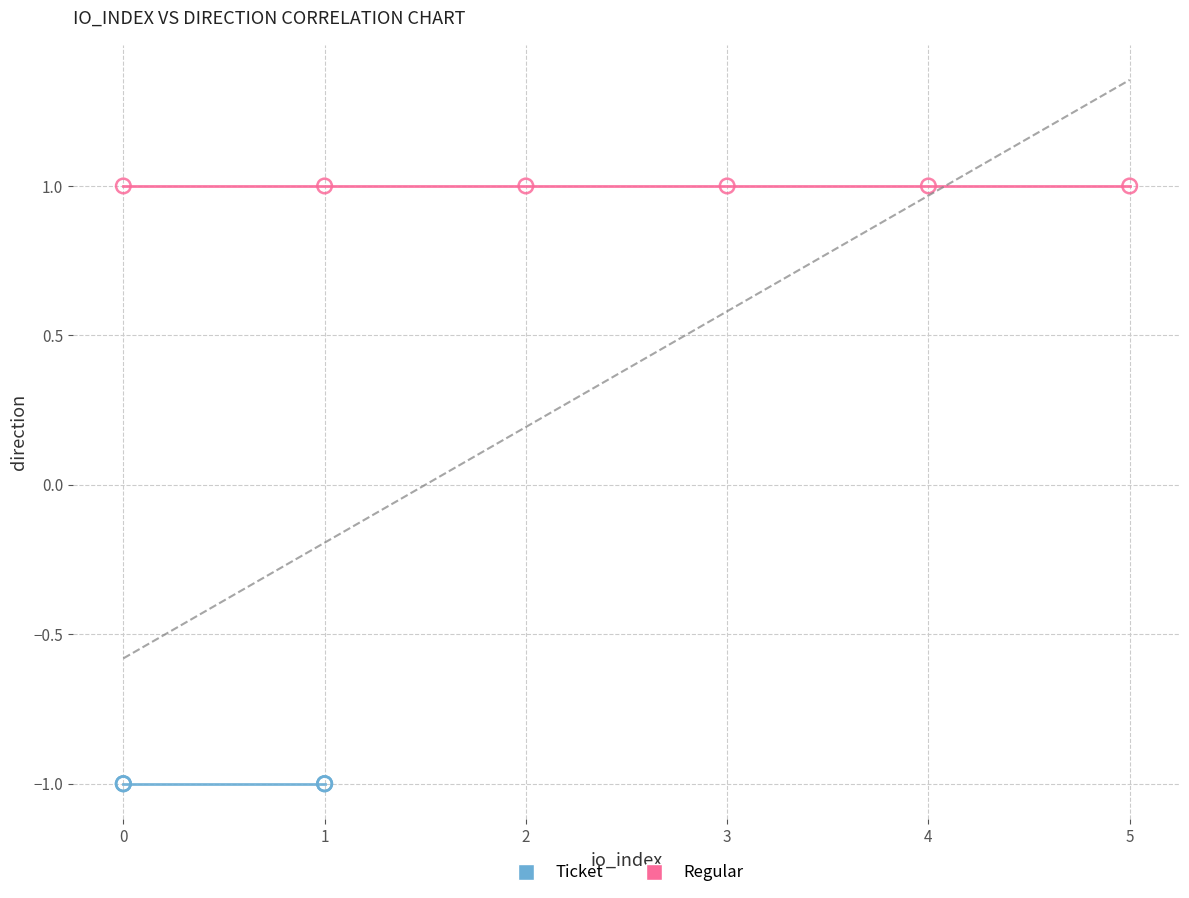

What are all the series names shown in the legend?

Ticket, Regular